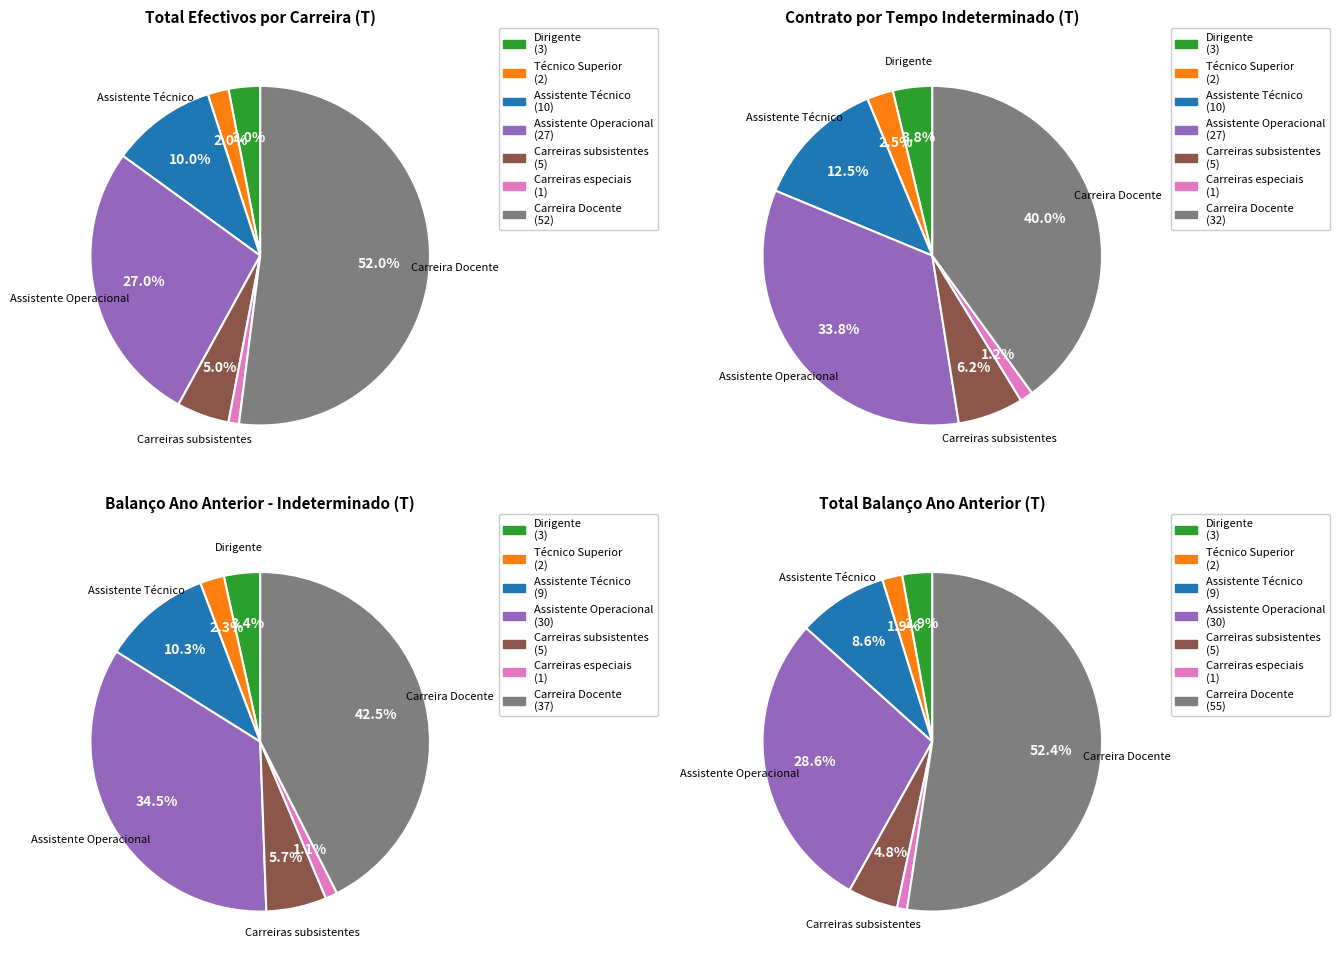

Is there a majority slice in this chart?

Yes